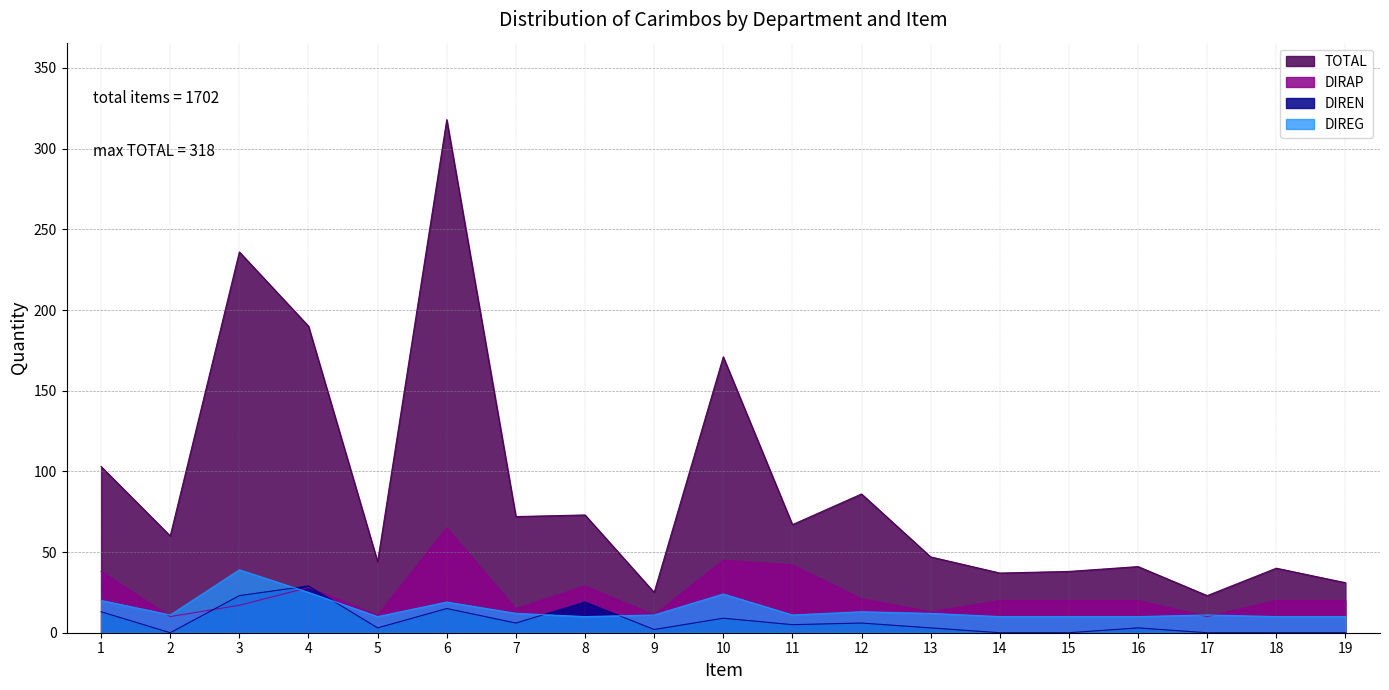

True or false: DIREN has a value of 5 at 11.

True